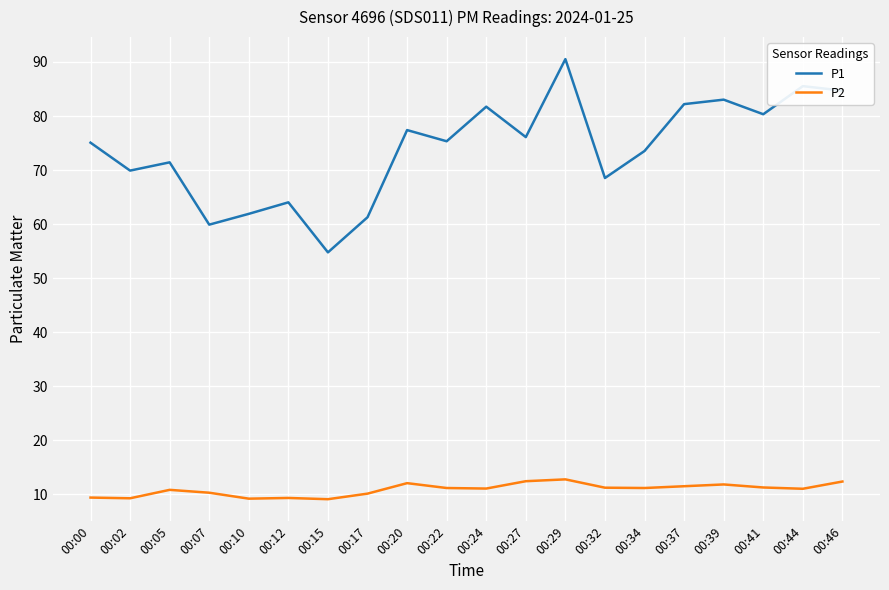

True or false: P2 has a value of 15.6 at 00:34.

False